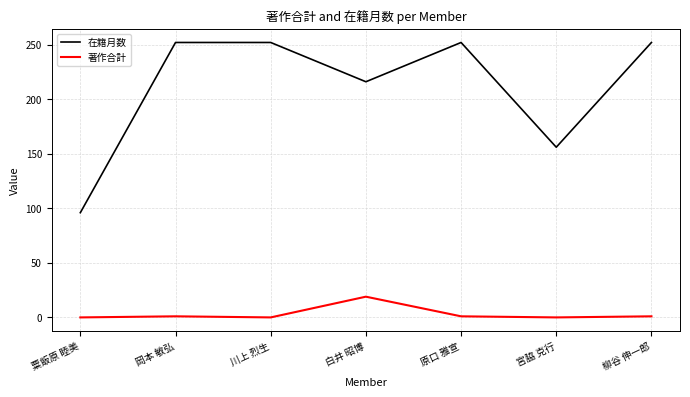

What is the greatest value displayed?

252